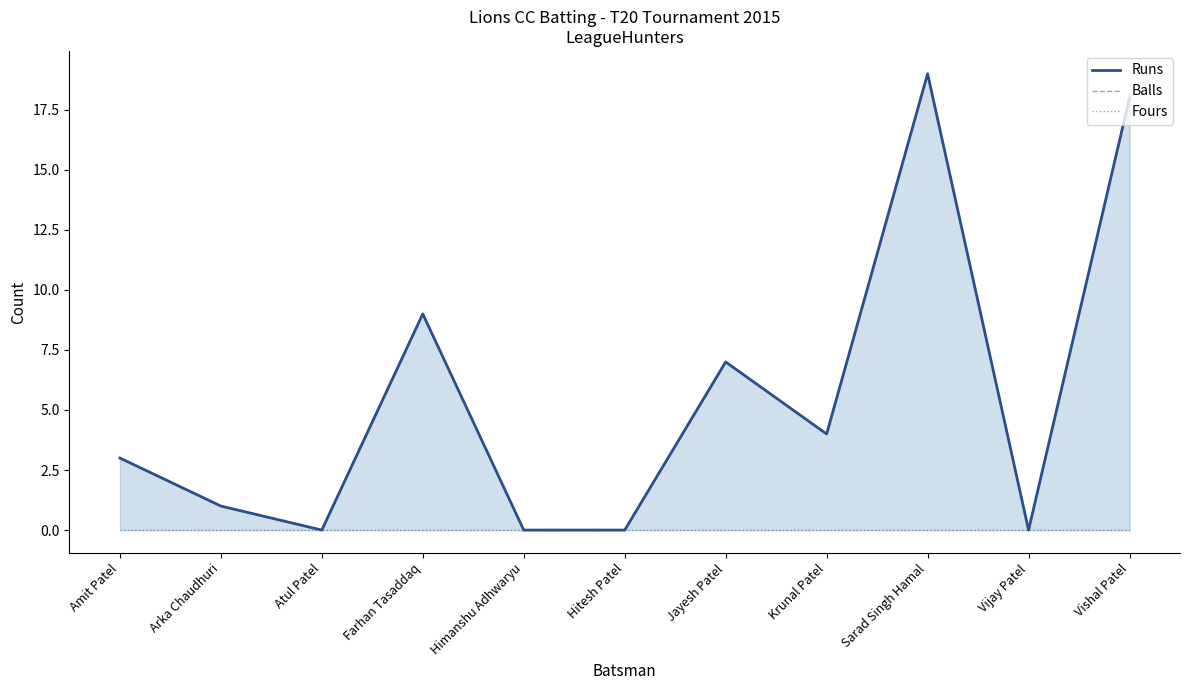

True or false: Runs and Fours intersect in this chart.

False